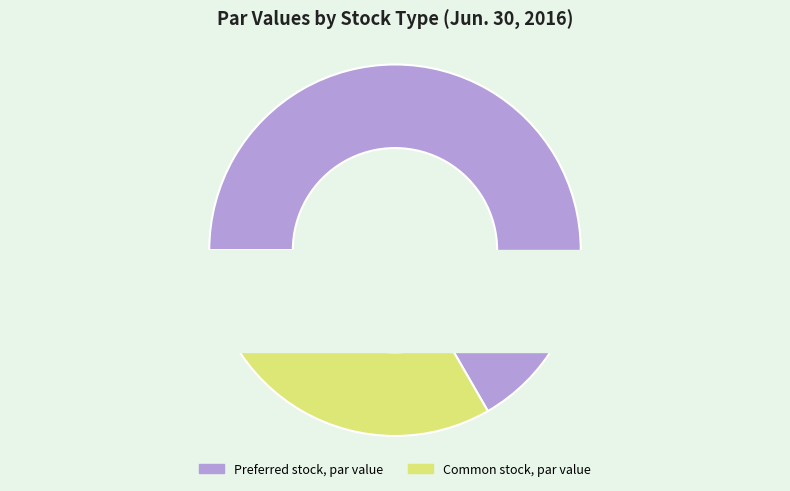

To the nearest percent, what is the difference between the largest and smallest slice percentages?

33%